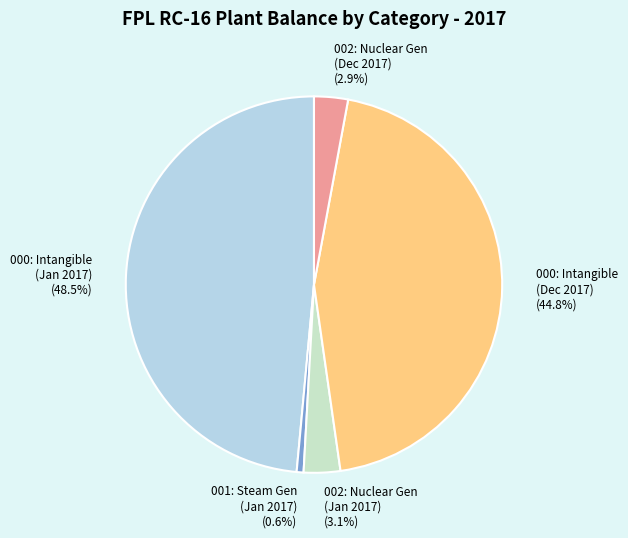

Which category has the smallest portion of the pie?

001: Steam Gen (Jan 2017)